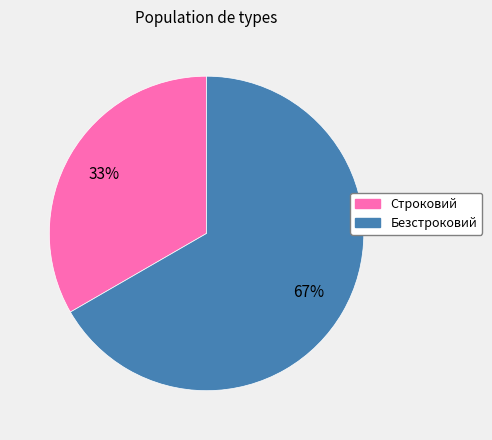

Is there a majority slice in this chart?

Yes